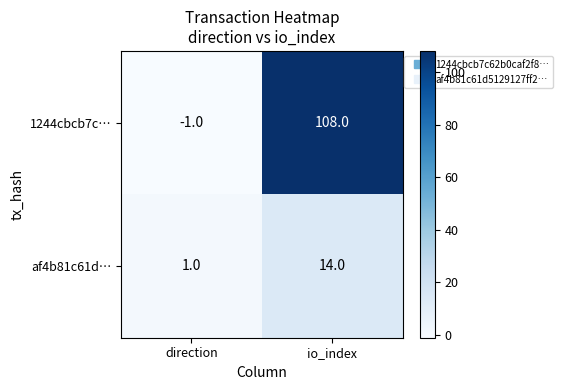

What is the sum of all 1244cbcb7c… values?

107